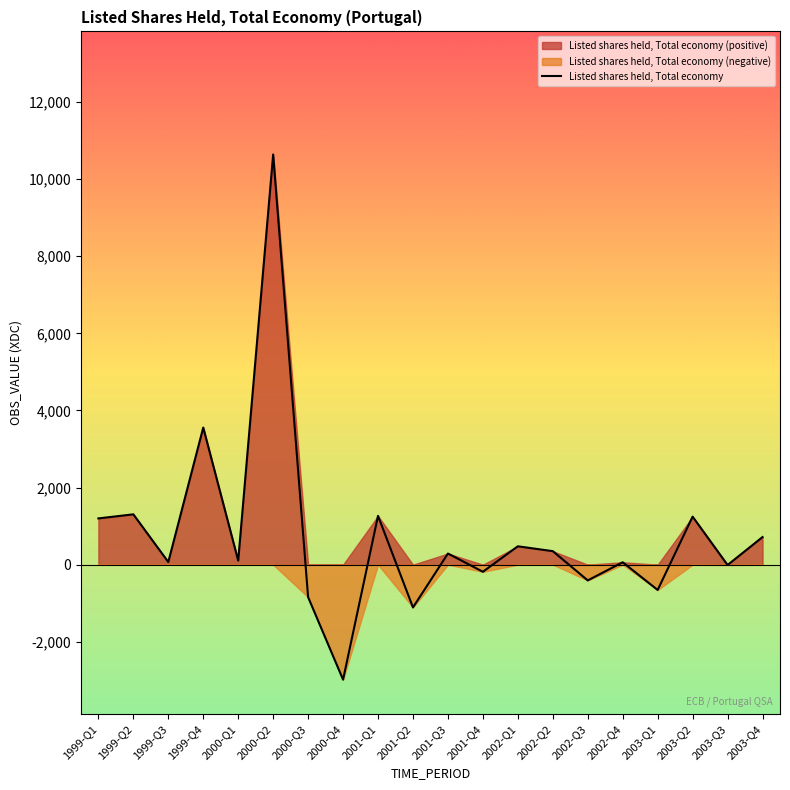

Where is the data nearest to the value 3828?

1999-Q4